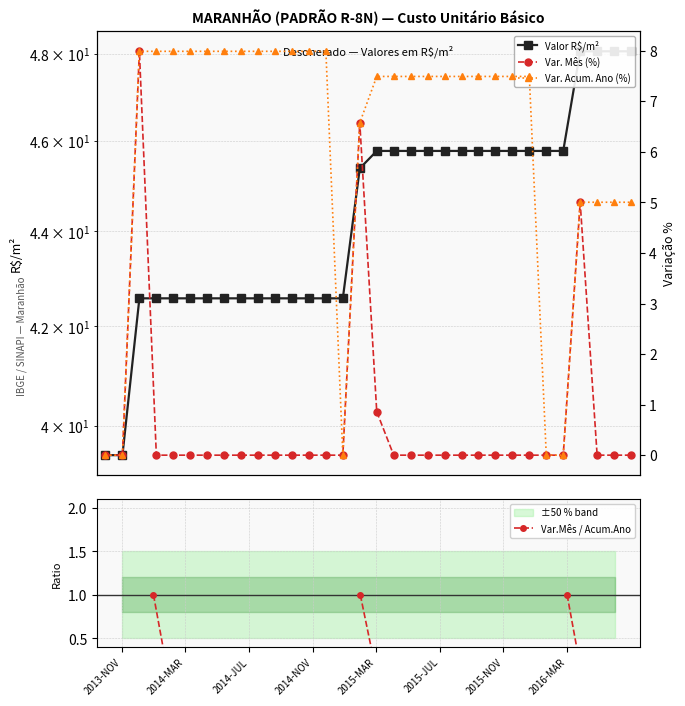

How many lines are shown in the chart?

4